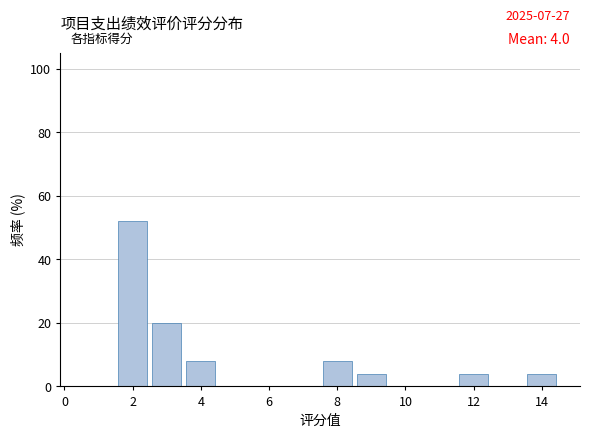

Which range on the x-axis has the tallest bar?

1.5 to 2.5